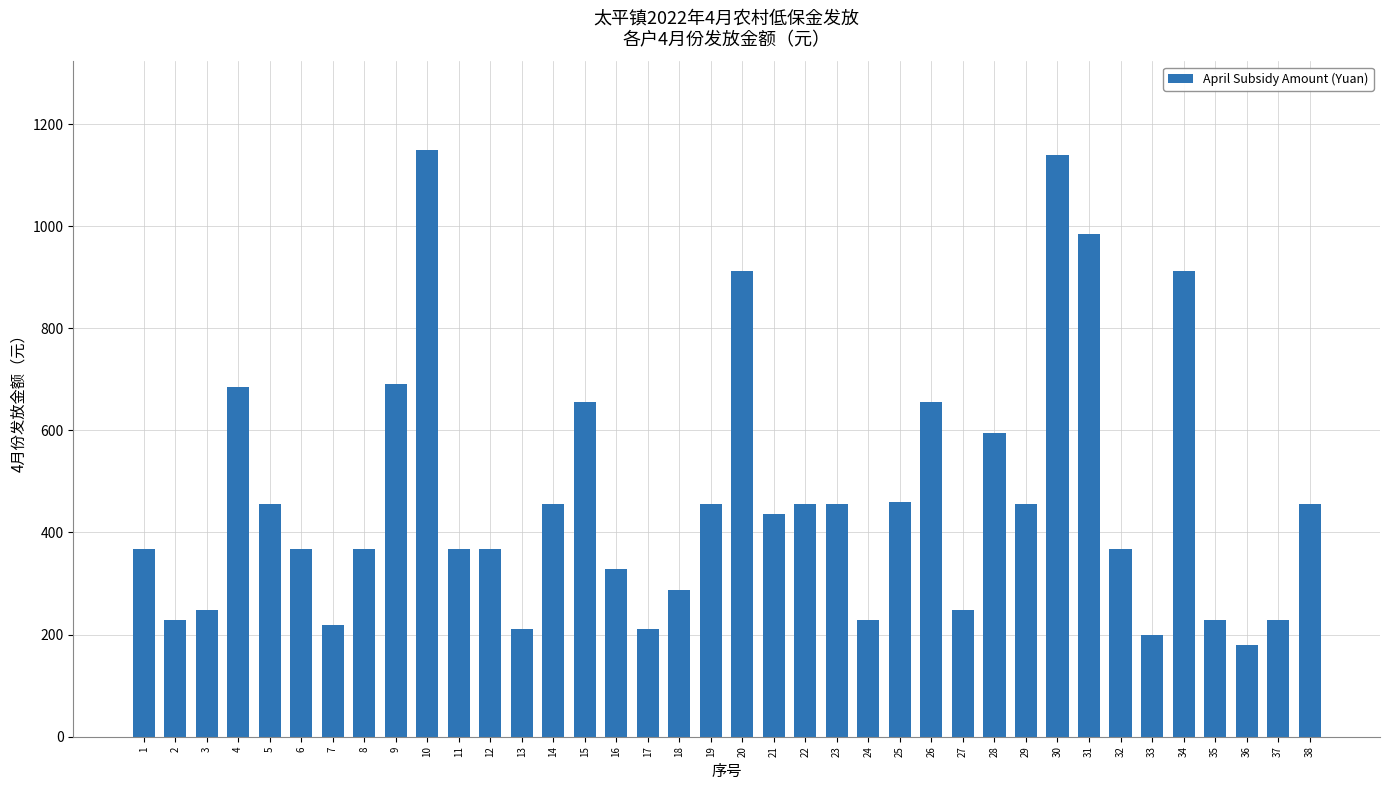

What is the maximum value shown in the chart?

1150